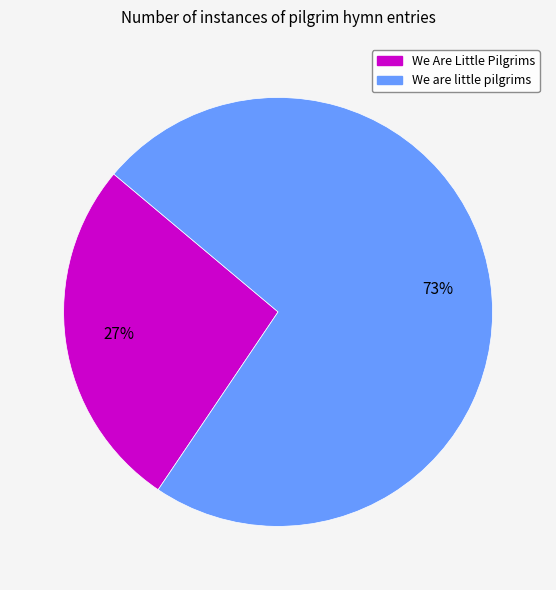

What percentage is the We are little pilgrims slice, to the nearest percent?

73%